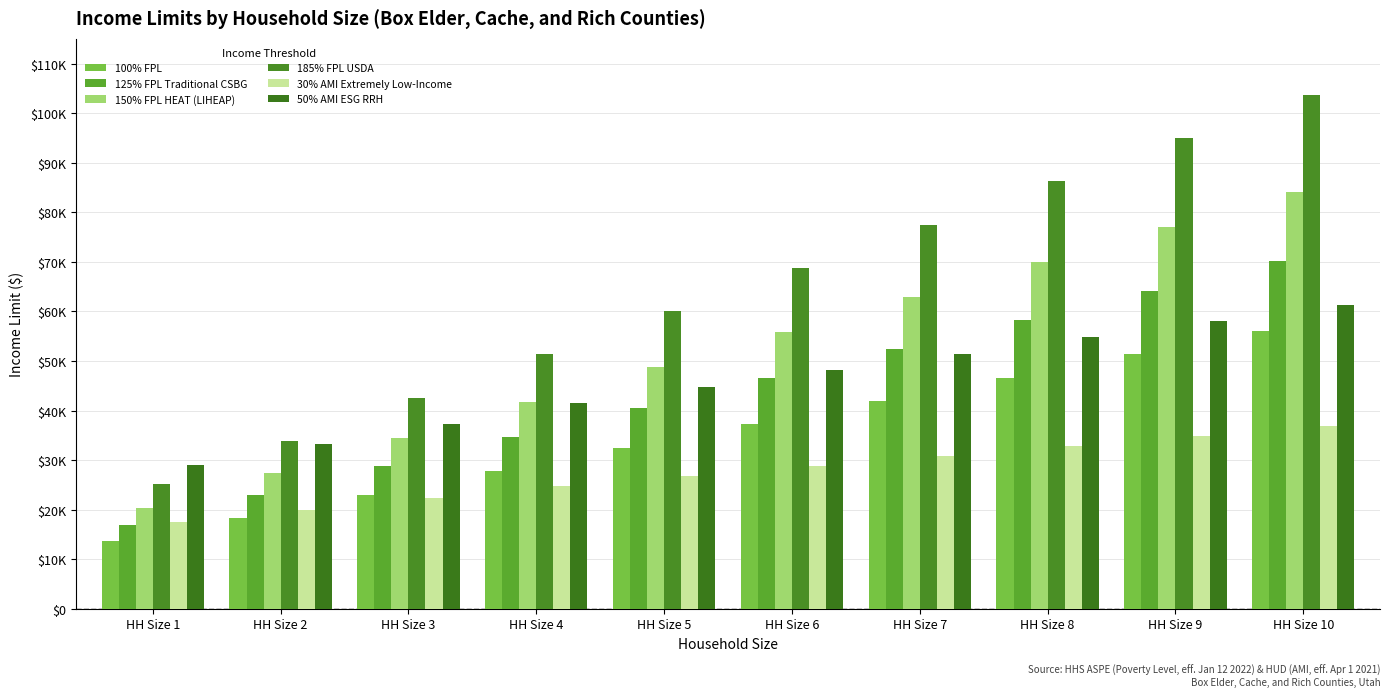

Which category has the highest value in the 100% FPL series?

HH Size 10